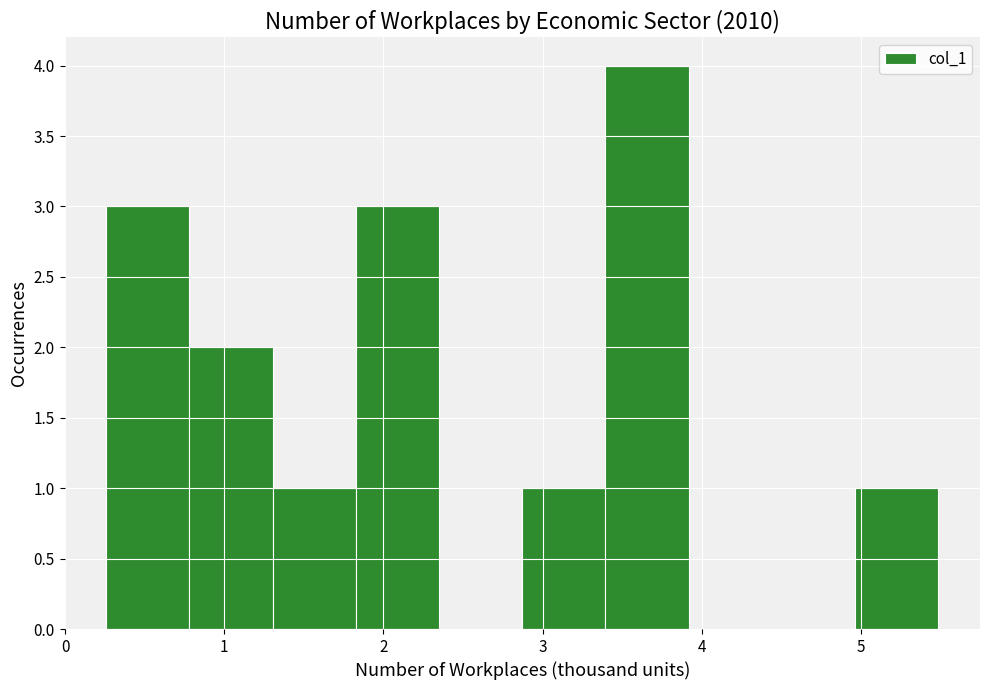

How tall is the bar that spans 5.0 to 5.5 on the x-axis? Neither the bar edges nor the heights are printed on the chart, so give them approximately, as read against the axes.

1